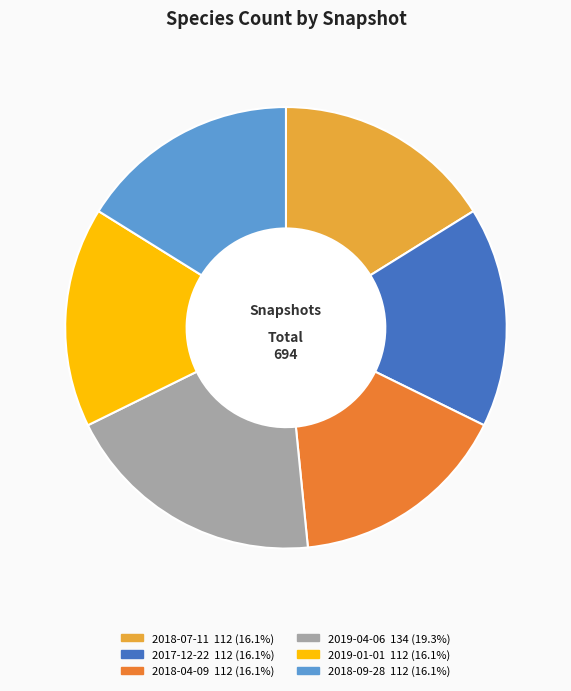

Is there any slice that represents more than half of the pie?

No